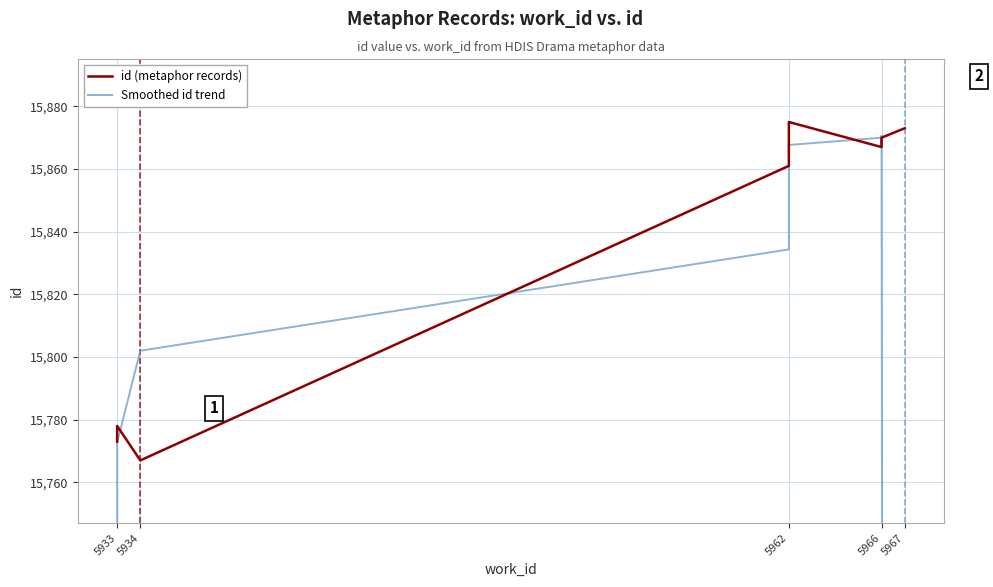

What is the minimum value shown in the chart?

10517.0